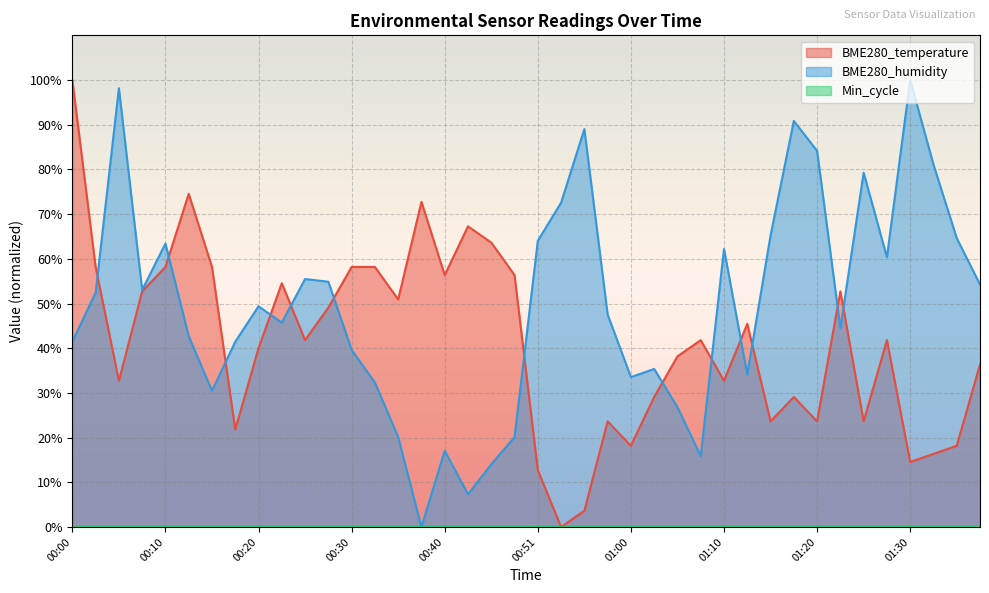

True or false: BME280_humidity has more than 2 interior local peaks.

True